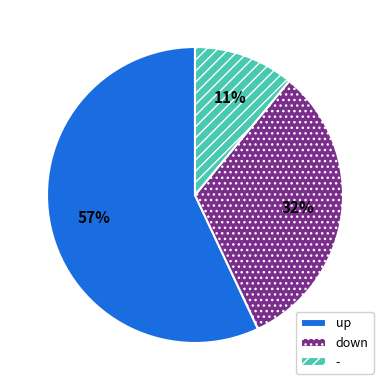

Which has a higher value, - or down?

down